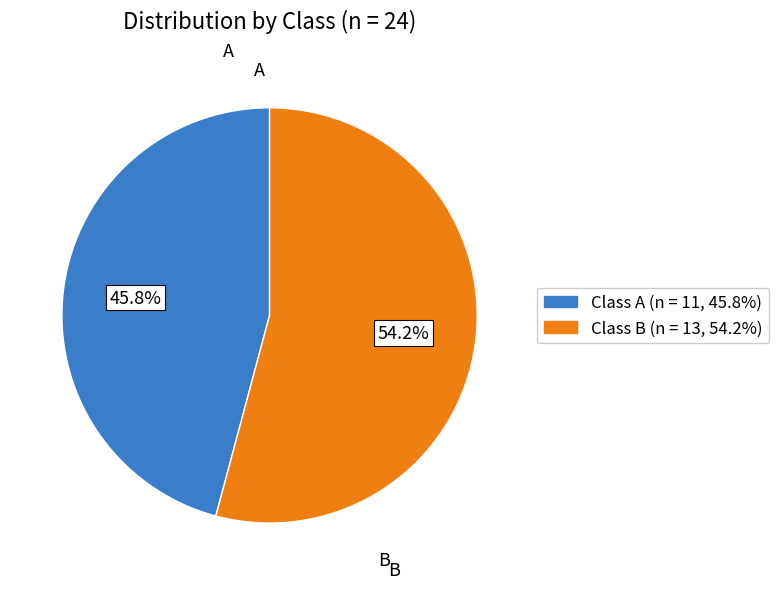

Does Class B represent more than half of the total?

Yes